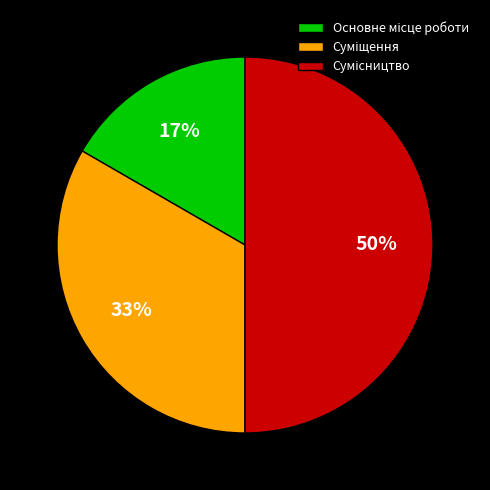

To the nearest percent, what is the difference between the largest and smallest slice percentages?

33%